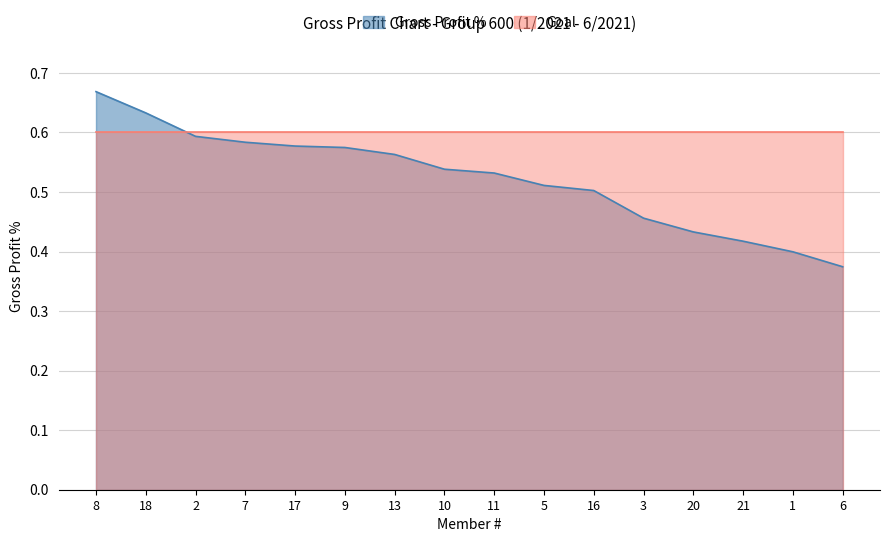

How many lines are shown in the chart?

2